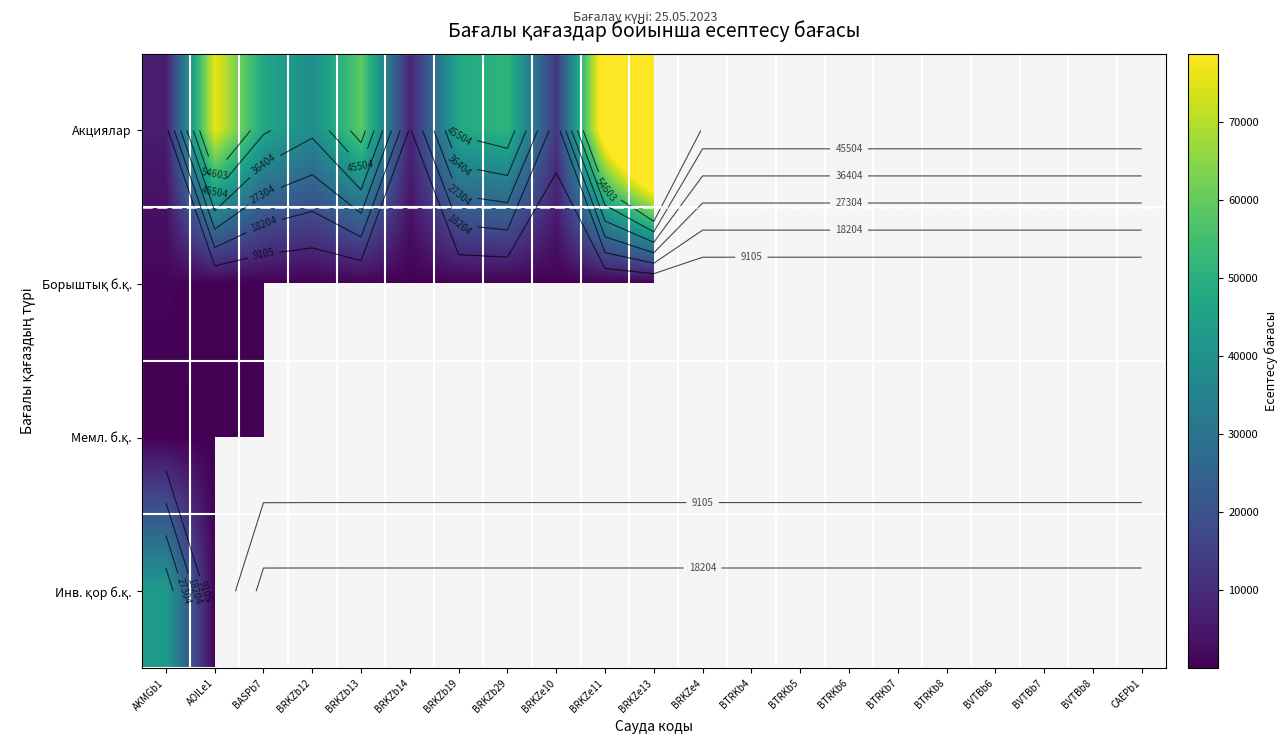

At which label does Мемл. б.қ. reach its peak?

AKMGb1